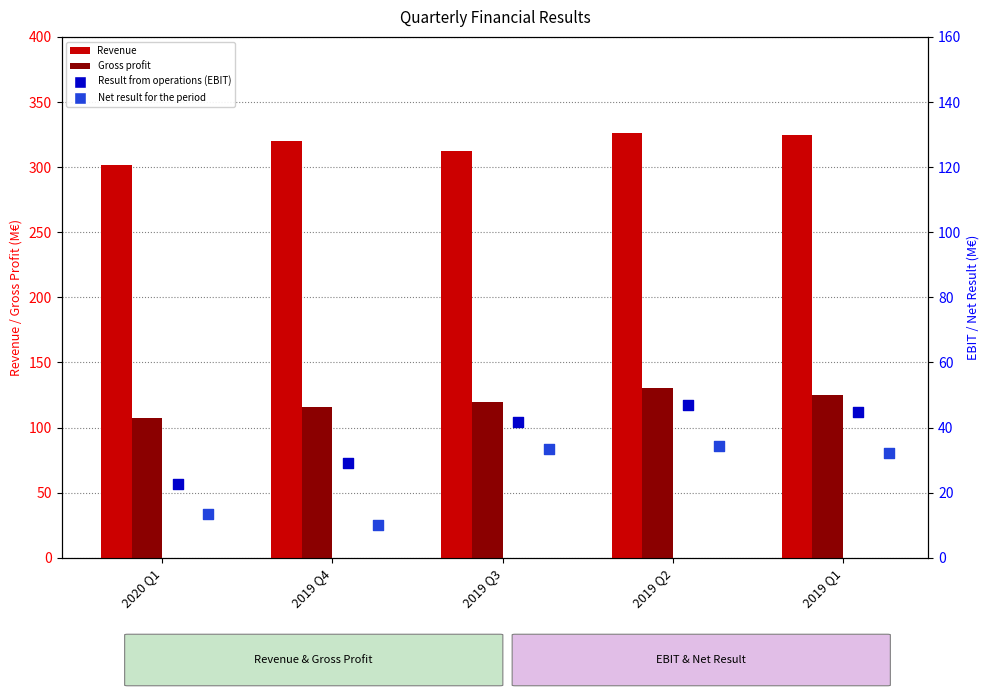

At how many categories does at least one series exceed 39?

5